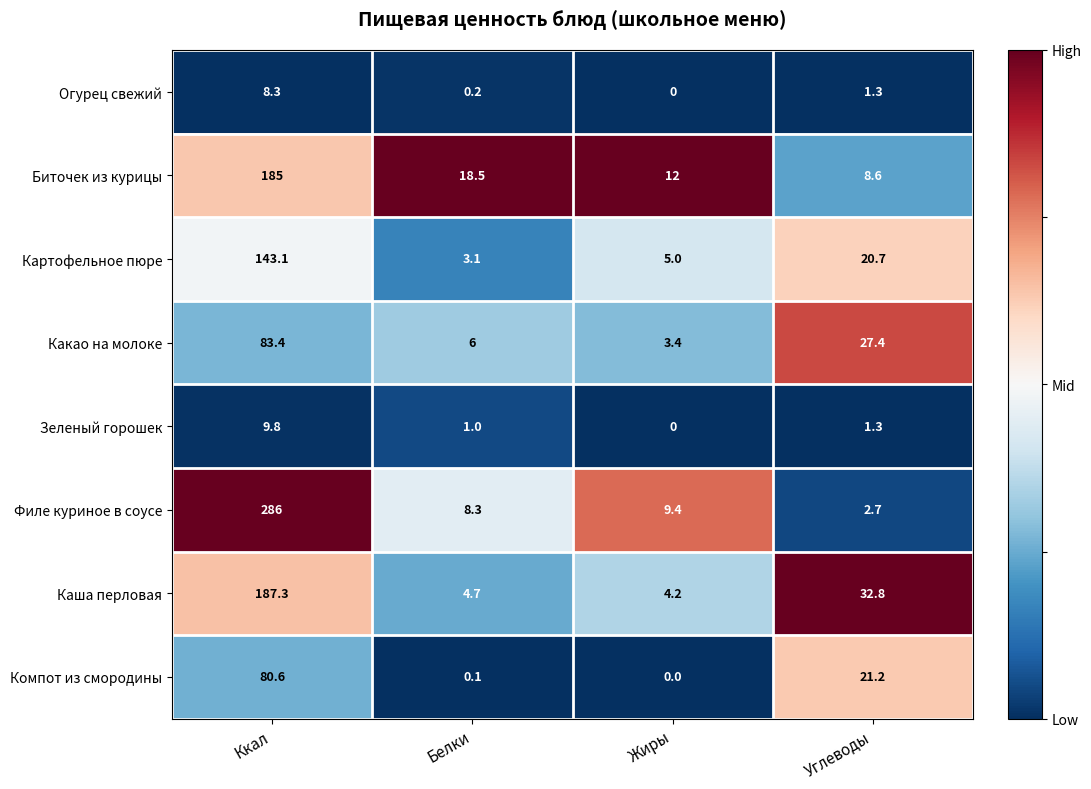

What is the difference between the maximum and second lowest values in the Филе куриное в соусе series?

277.7